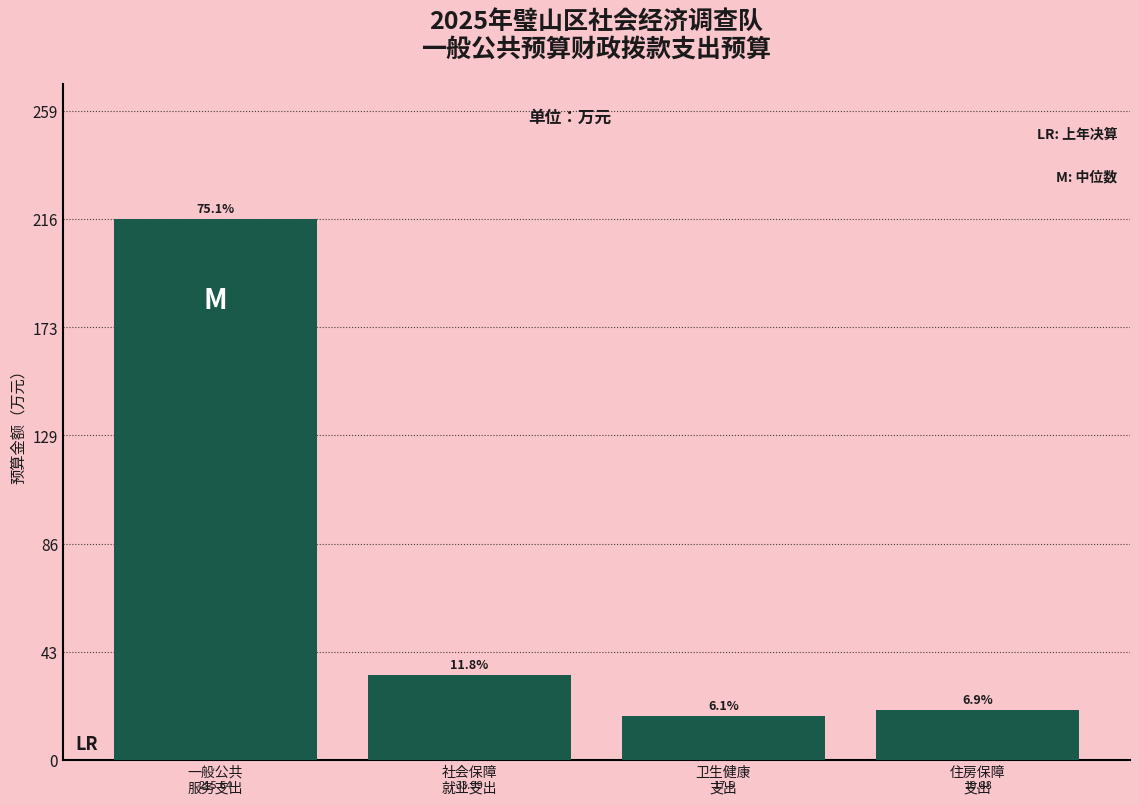

What is the average value?

71.8